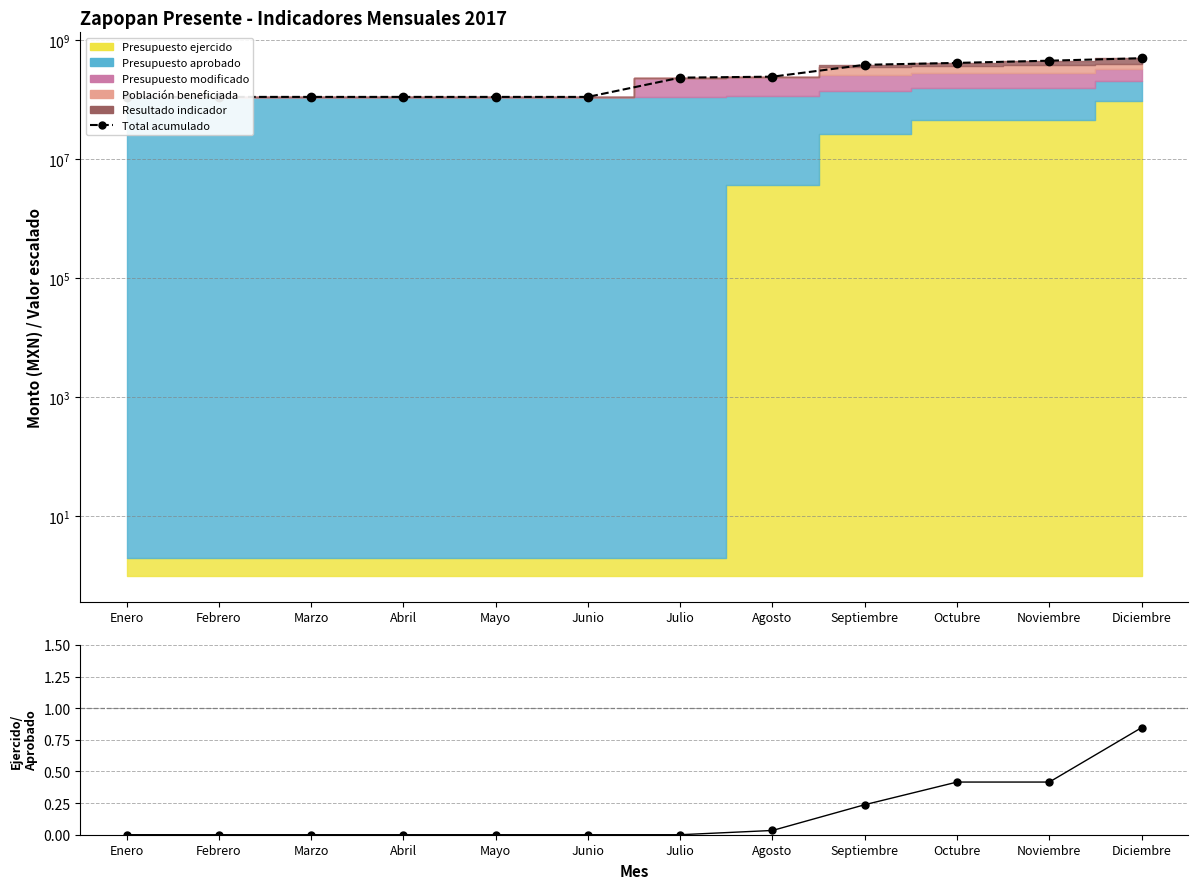

True or false: Ejercido/Aprobado and Total acumulado intersect in this chart.

False